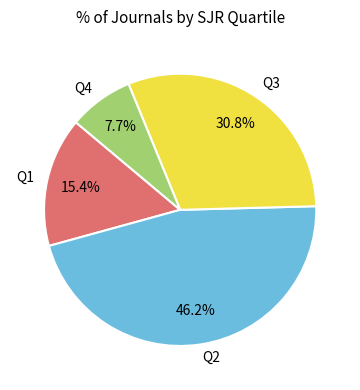

Combined, do Q2 and Q3 account for over 50%?

Yes